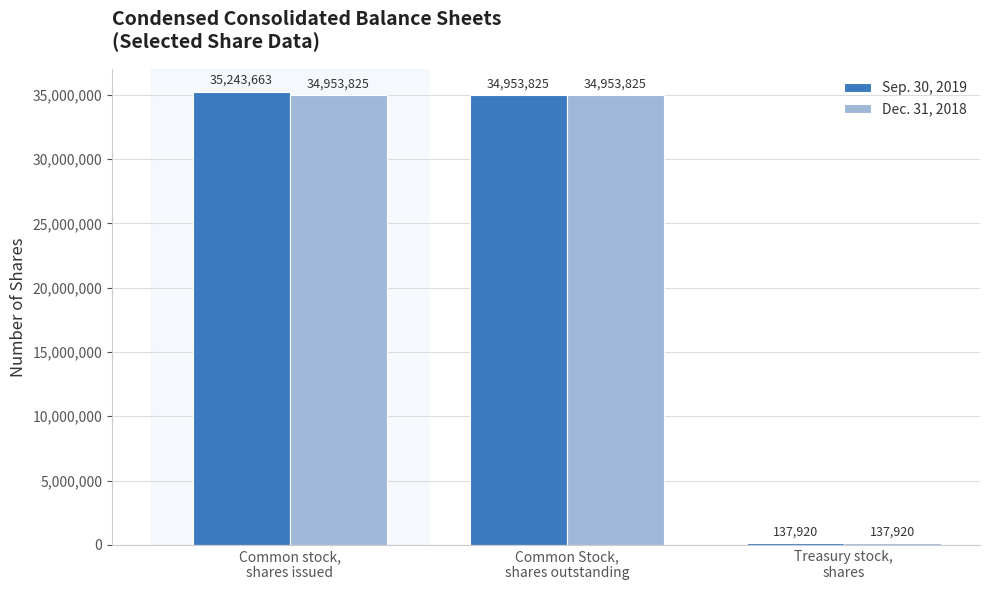

What position from the left is Common Stock,
shares outstanding?

2